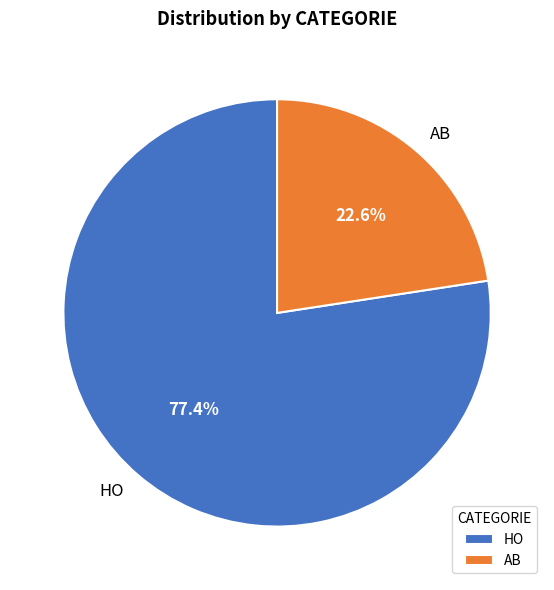

How many segments does this pie chart have?

2